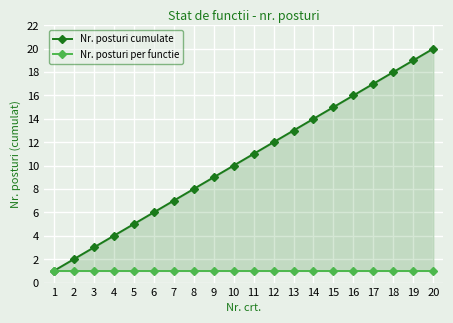

What is the total value across all series at 6?

7